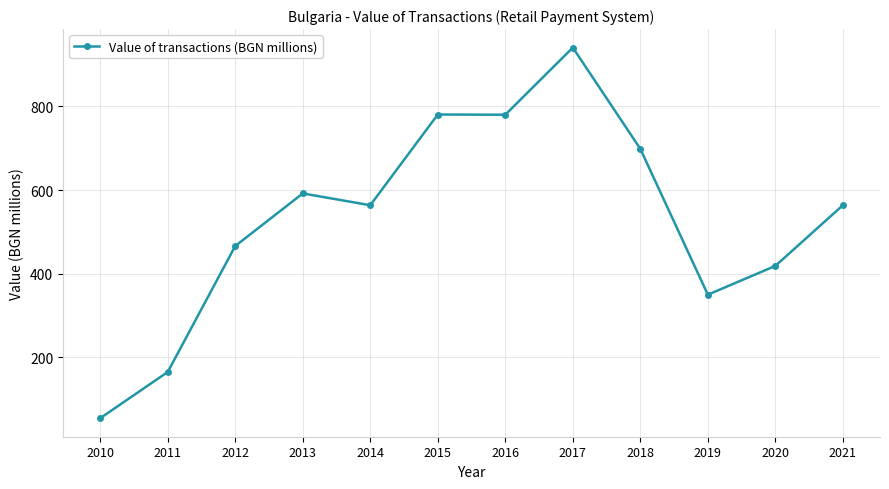

What is the smallest value displayed?

54.7